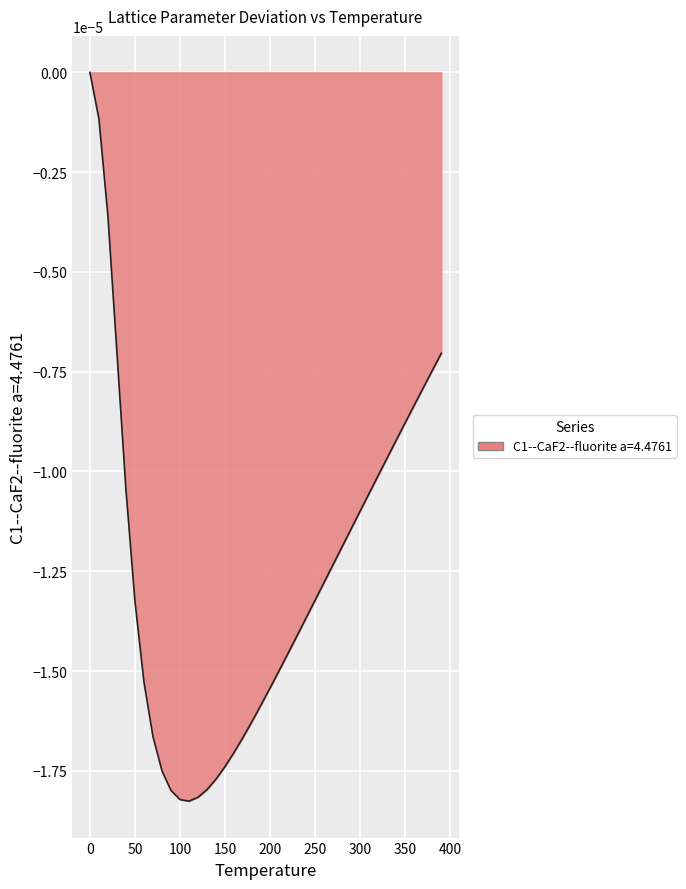

True or false: there are more than 0 points higher than both neighbors.

False